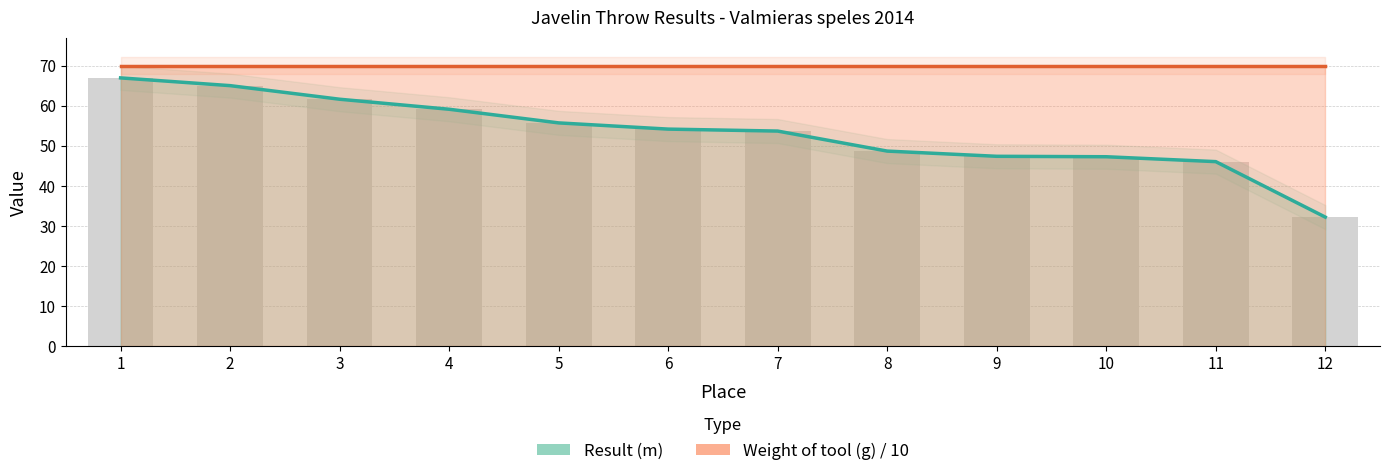

What is the approximate value of Weight of tool (g) / 10 at 4?

70.0